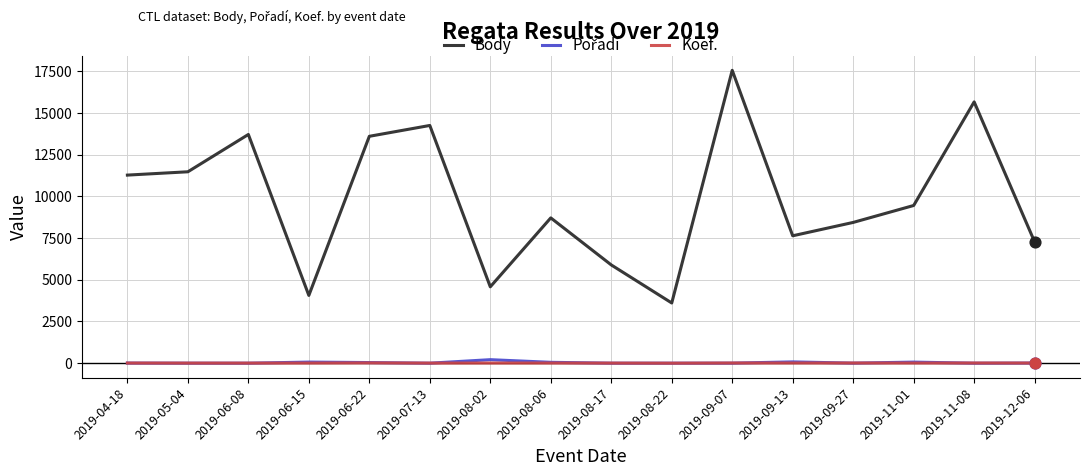

At how many categories does at least one series exceed 13787?

3